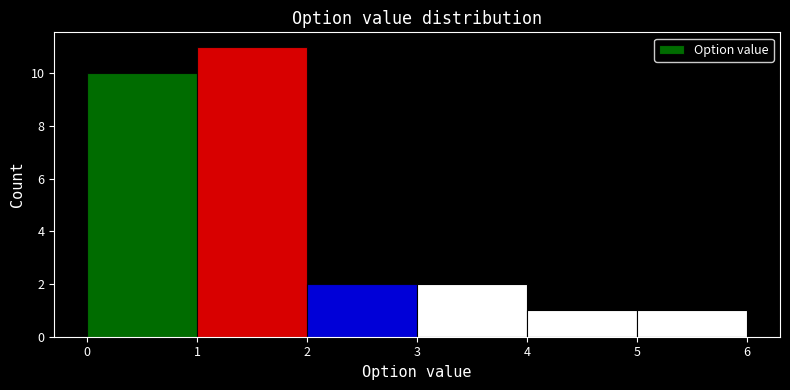

Reading left to right, transcribe this chart: for each bar, give the range it covers on the x-axis and its height. The values are not printed on the chart, so give them approximately, as read against the axis.

0 to 1: 10
1 to 2: 11
2 to 3: 2
3 to 4: 2
4 to 5: 1
5 to 6: 1